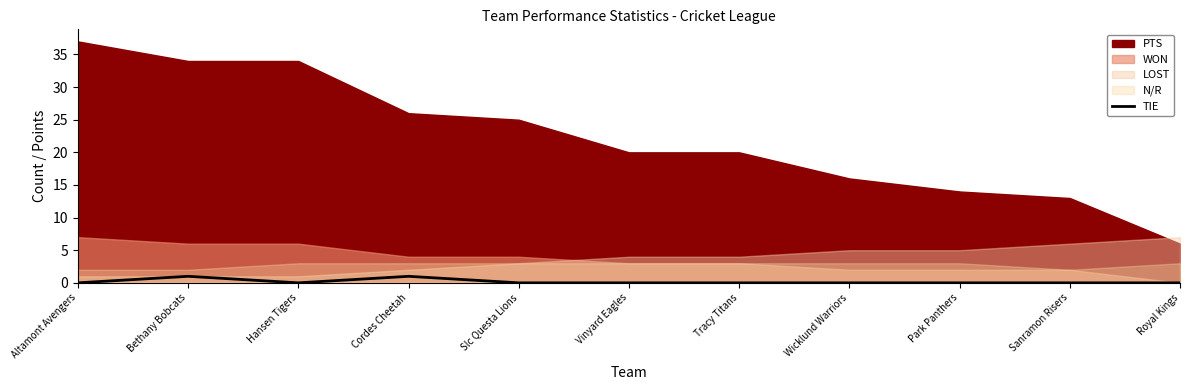

The value of TIE at Tracy Titans is 0. True or false?

True